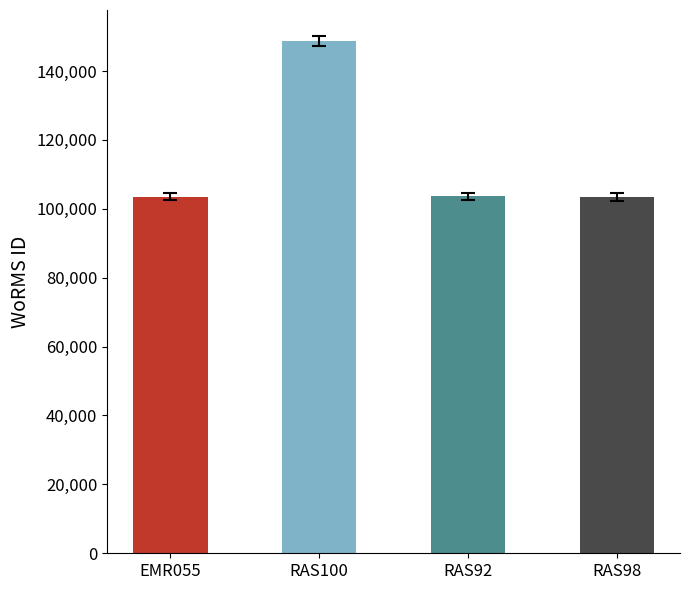

What is the minimum value shown in the chart?

103439